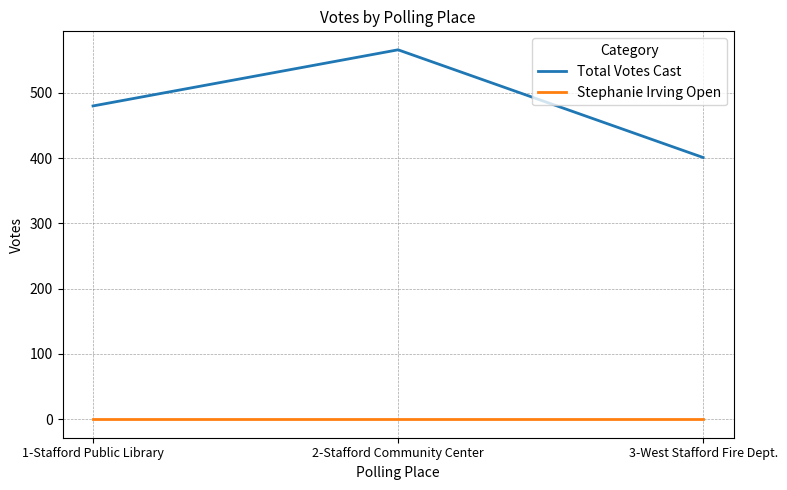

Reading left to right, what are all the values shown in this chart?

Total Votes Cast: 480	566	401
Stephanie Irving Open: 0	0	0